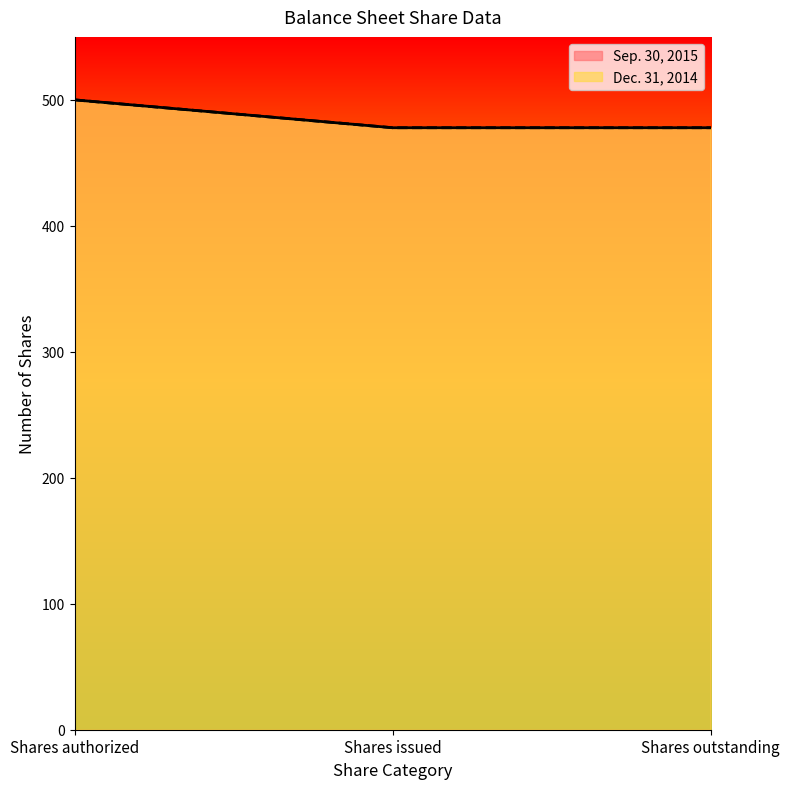

The value of Sep. 30, 2015 at Shares authorized is 500.0. True or false?

True